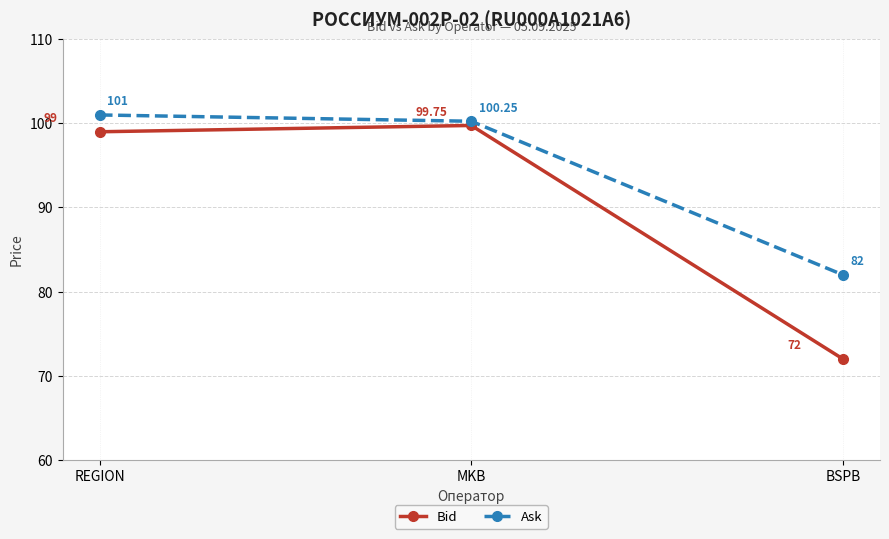

Which series has the largest total across all categories?

Ask